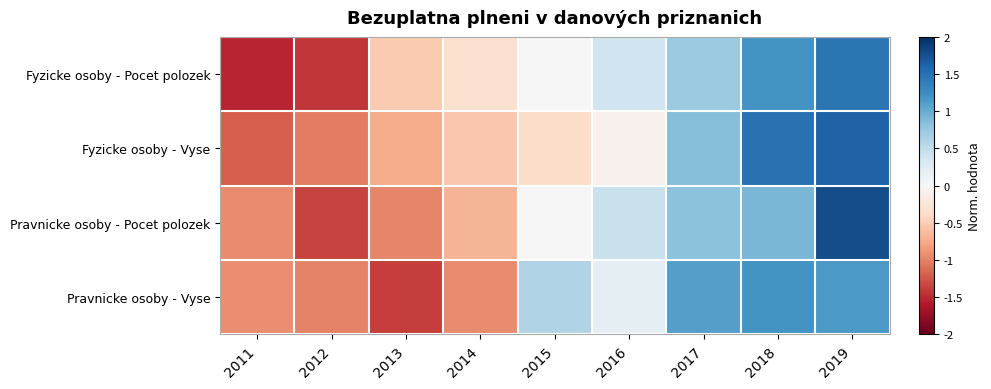

Rank the series at 2014 from highest to lowest value.

Fyzicke osoby - Pocet polozek, Fyzicke osoby - Vyse, Pravnicke osoby - Pocet polozek, Pravnicke osoby - Vyse